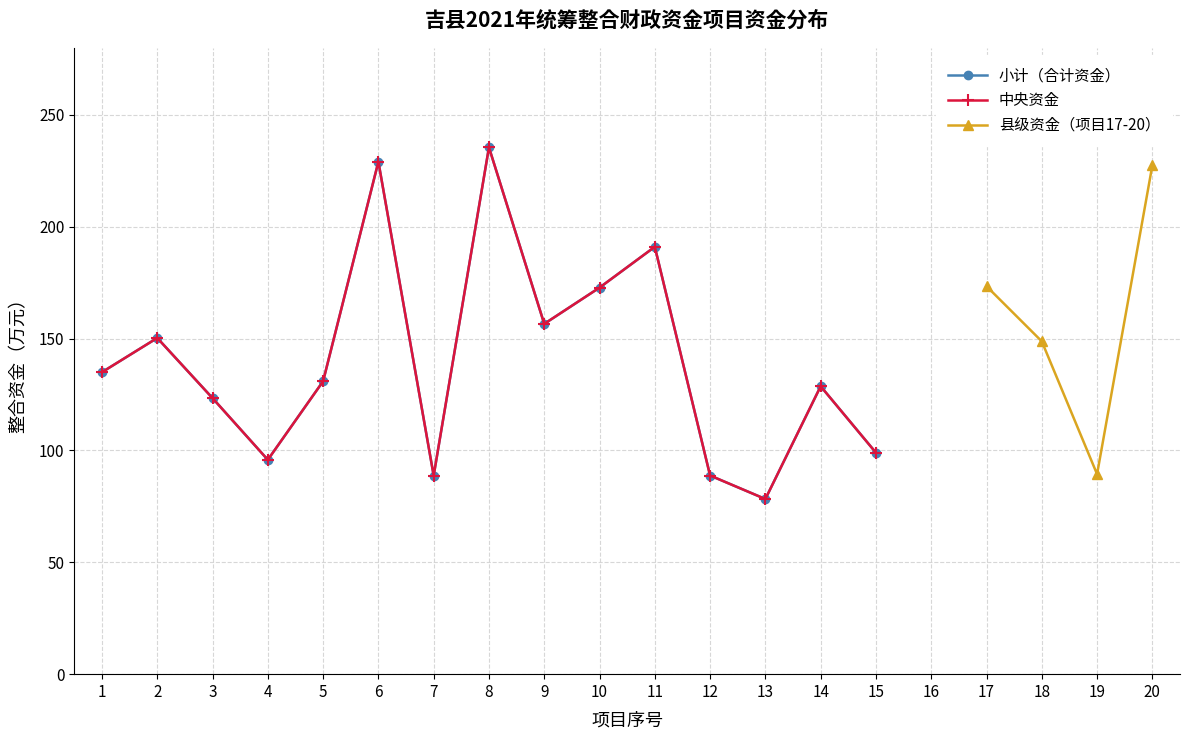

What is the maximum value for 小计?

235.5